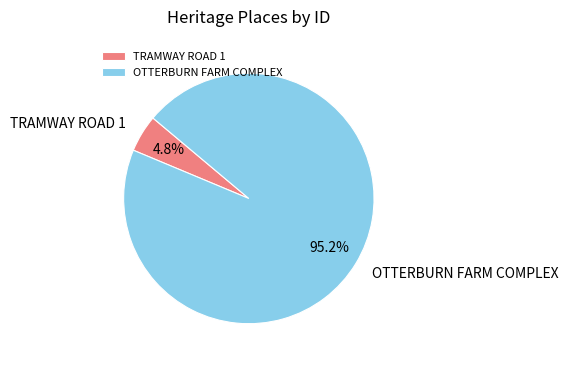

To the nearest percent, what is the average slice percentage?

50%